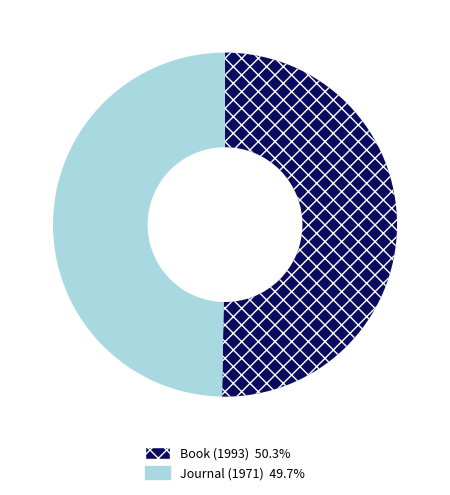

Count the number of slices in the pie.

2